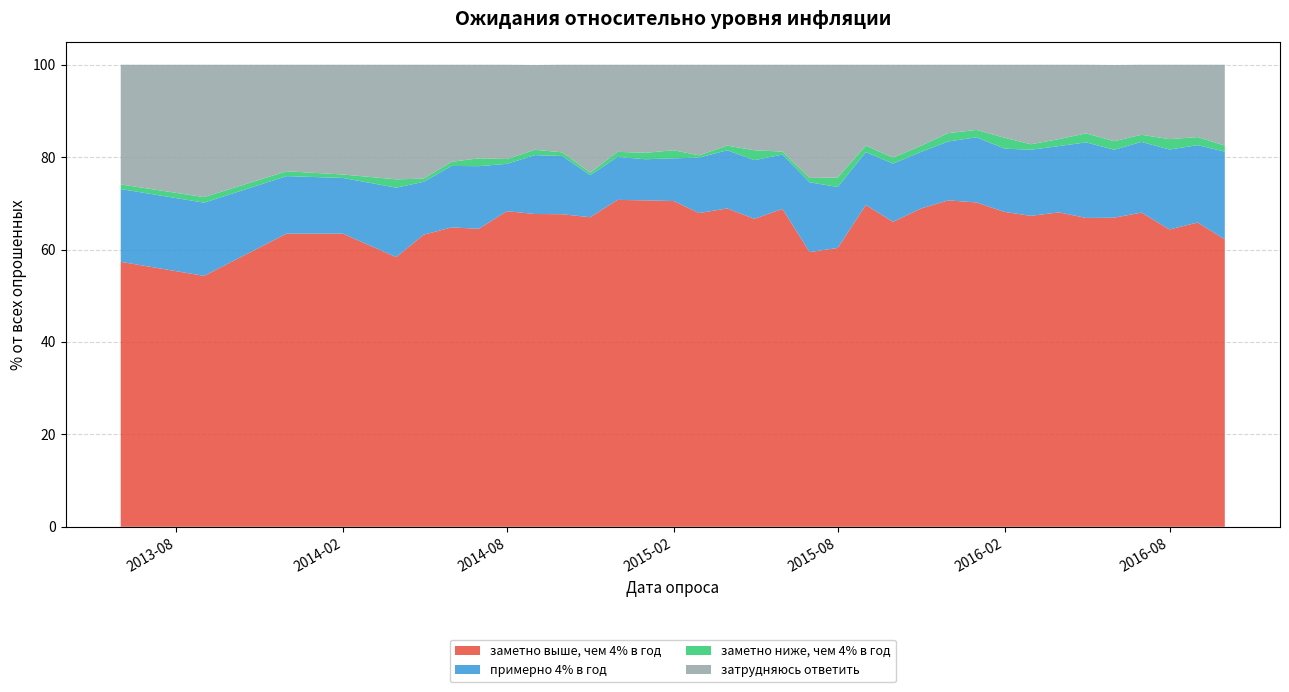

Reading right to left, extract all data points from this chart.

заметно выше, чем 4% в год: 62.2	65.8	64.3	68.0	66.9	66.8	68.0	67.3	68.2	70.2	70.7	68.9	66.0	69.7	60.4	59.5	68.8	66.7	68.9	67.9	70.5	70.7	70.8	67.0	67.7	67.7	68.3	64.5	64.8	63.2	58.4	63.5	63.5	54.3	57.4
примерно 4% в год: 19.0	16.8	17.3	15.3	14.7	16.4	14.3	14.3	13.7	14.1	12.8	12.2	12.6	11.4	13.2	15.1	11.8	12.7	12.6	12.0	9.2	8.9	9.3	9.1	12.6	12.8	10.2	13.6	13.3	11.4	15.1	12.1	12.4	15.8	15.8
заметно ниже, чем 4% в год: 1.3	1.8	2.2	1.6	1.9	1.9	1.5	1.2	2.4	1.6	1.8	1.4	1.3	1.4	2.0	0.9	0.7	2.1	1.0	0.5	1.8	1.4	1.1	0.6	0.8	1.1	1.1	1.7	0.9	0.7	1.8	0.8	1.1	1.2	1.0
затрудняюсь ответить: 17.5	15.7	16.1	15.2	16.5	14.8	16.1	17.2	15.8	14.1	14.8	17.5	20.1	17.5	24.4	24.5	18.8	18.5	17.5	19.6	18.5	19.1	18.9	23.4	18.9	18.4	20.4	20.2	21.0	24.6	24.8	23.8	23.1	28.6	25.9